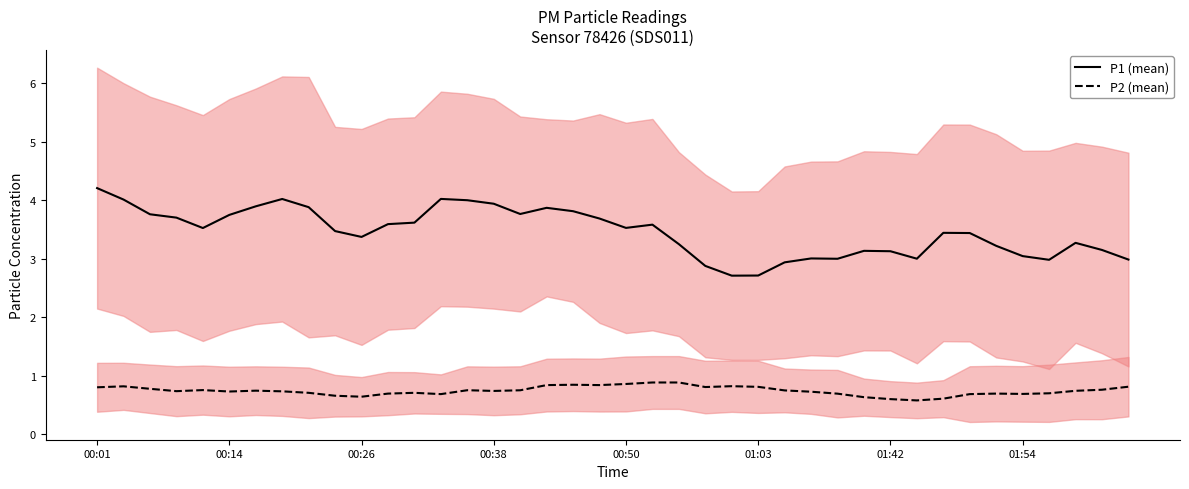

What is the maximum value shown in the chart?

4.2